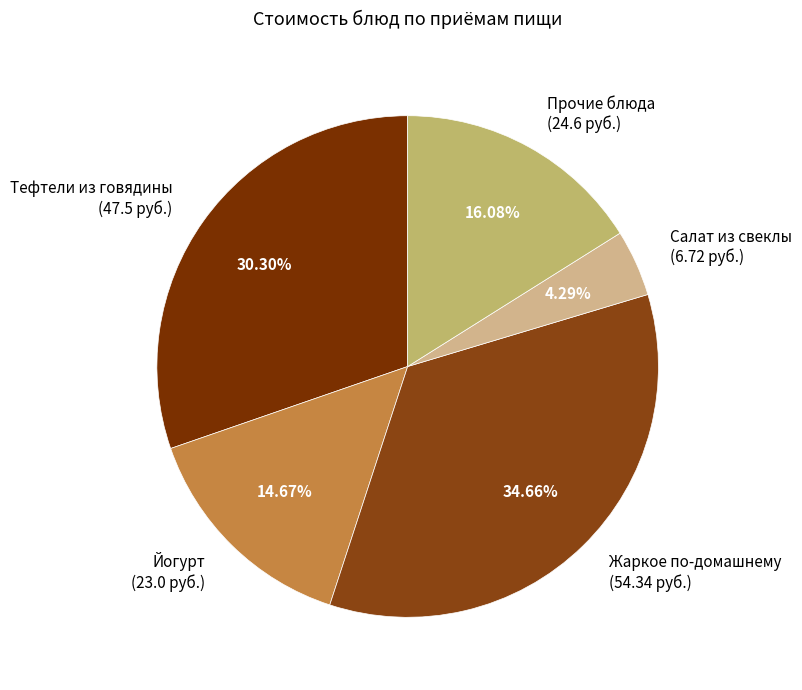

Which has a higher value, Тефтели из говядины (47.5 руб.) or Йогурт (23.0 руб.)?

Тефтели из говядины (47.5 руб.)